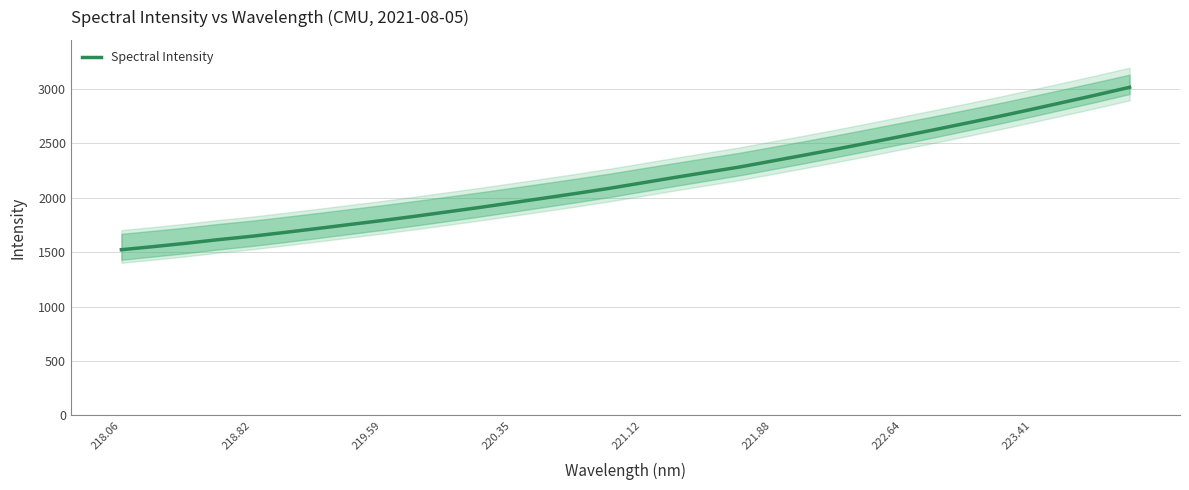

What is the value of the 7th point from the left?

1716.0